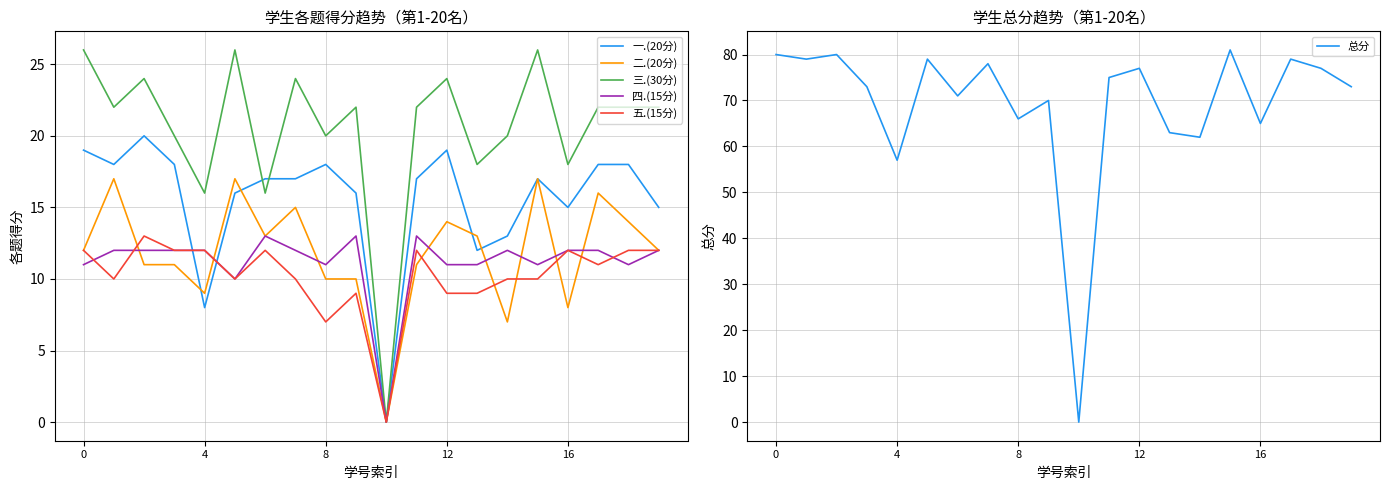

What is the maximum value for 三.(30分)?

26